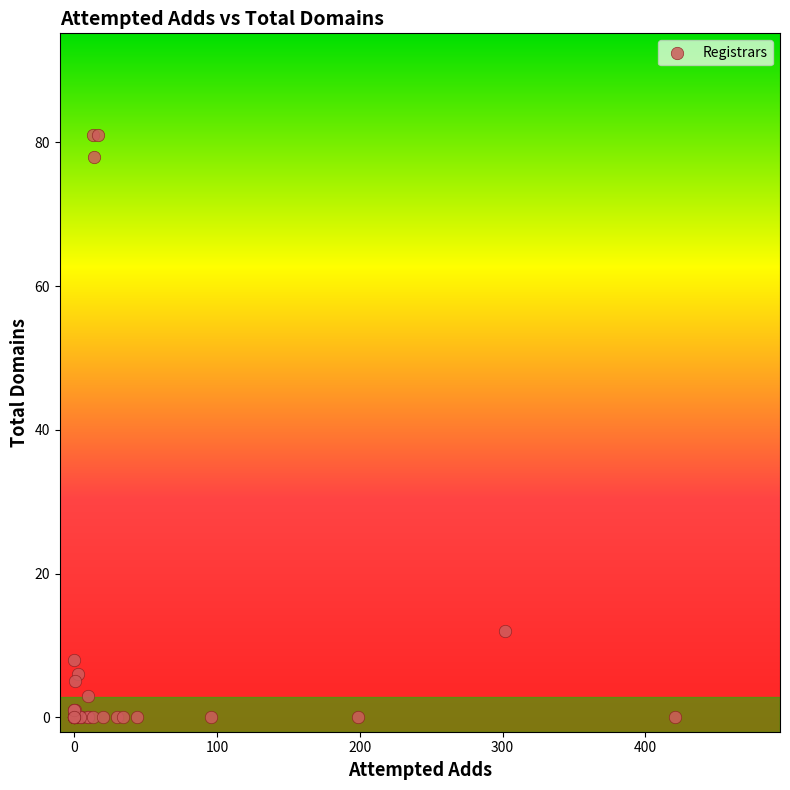

What Y value in the scatter plot is closest to 40?

12